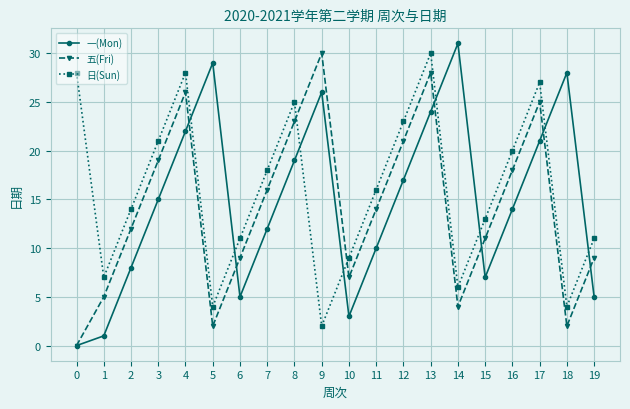

At which category does 日(Sun) reach its first local peak?

4